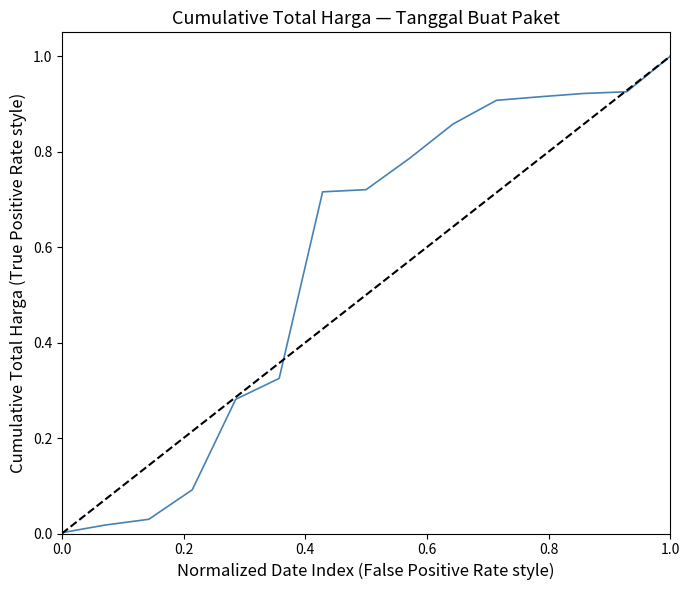

What is the maximum value shown in the chart?

1.0